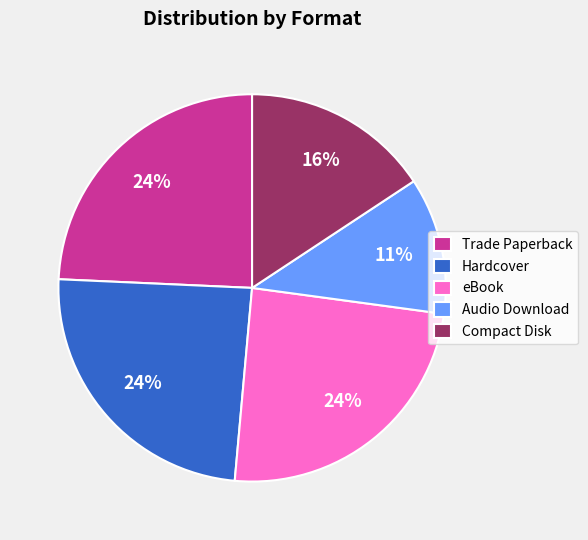

Does Audio Download account for over 50% of the chart?

No